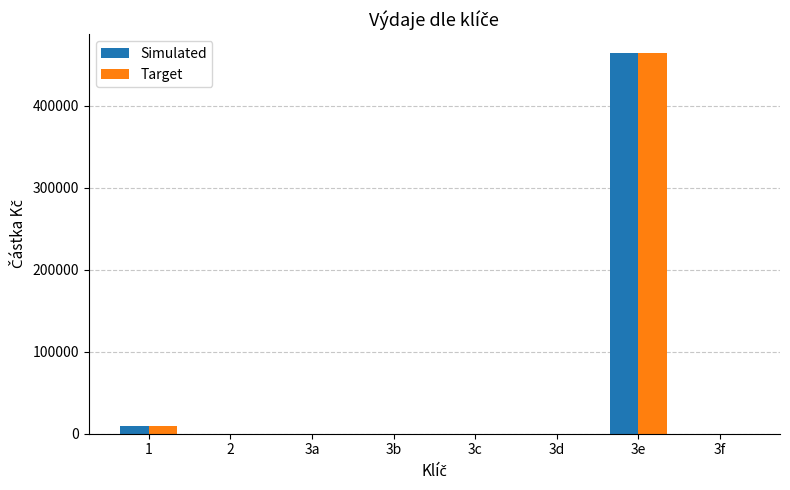

What is the sum of the Target values at 3e and 3b?

463685.8